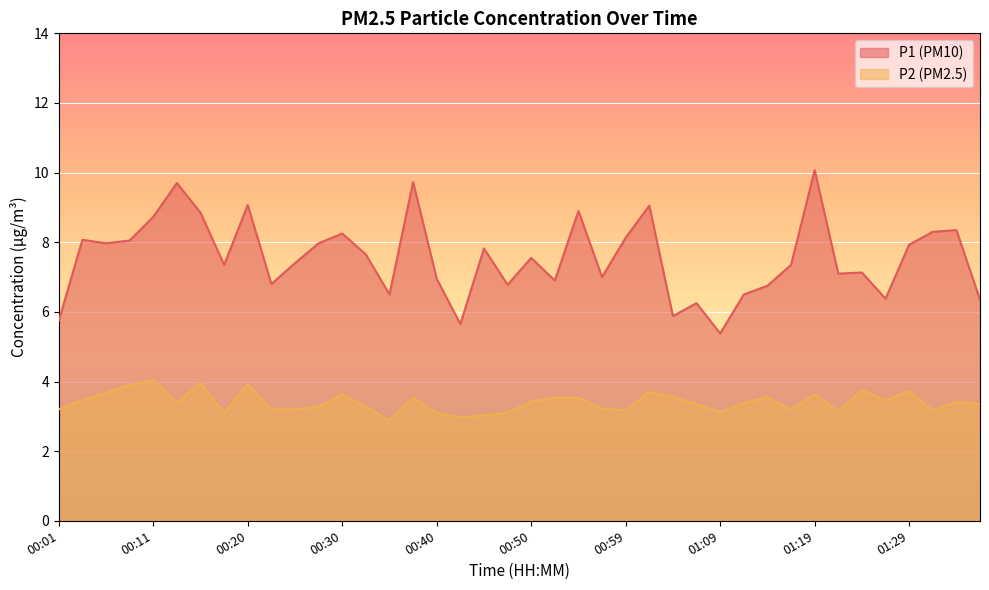

Reading right to left, transcribe all the data shown in this chart.

P1: 01:36=6.3	01:33=8.3	01:31=8.3	01:29=7.9	01:26=6.4	01:24=7.1	01:21=7.1	01:19=10.1	01:16=7.3	01:14=6.8	01:11=6.5	01:09=5.4	01:07=6.2	01:04=5.9	01:02=9.1	00:59=8.1	00:57=7.0	00:54=8.9	00:52=6.9	00:50=7.5	00:47=6.8	00:45=7.8	00:42=5.7	00:40=7.0	00:37=9.7	00:35=6.5	00:33=7.7	00:30=8.2	00:28=8.0	00:25=7.4	00:23=6.8	00:20=9.1	00:18=7.3	00:16=8.8	00:13=9.7	00:11=8.7	00:08=8.1	00:06=8.0	00:03=8.1	00:01=5.8
P2: 01:36=3.4	01:33=3.4	01:31=3.2	01:29=3.7	01:26=3.5	01:24=3.8	01:21=3.1	01:19=3.6	01:16=3.2	01:14=3.5	01:11=3.4	01:09=3.1	01:07=3.4	01:04=3.5	01:02=3.7	00:59=3.2	00:57=3.2	00:54=3.5	00:52=3.5	00:50=3.4	00:47=3.1	00:45=3.0	00:42=3.0	00:40=3.1	00:37=3.5	00:35=2.9	00:33=3.3	00:30=3.6	00:28=3.3	00:25=3.2	00:23=3.2	00:20=3.9	00:18=3.1	00:16=4.0	00:13=3.4	00:11=4.0	00:08=3.9	00:06=3.7	00:03=3.5	00:01=3.2